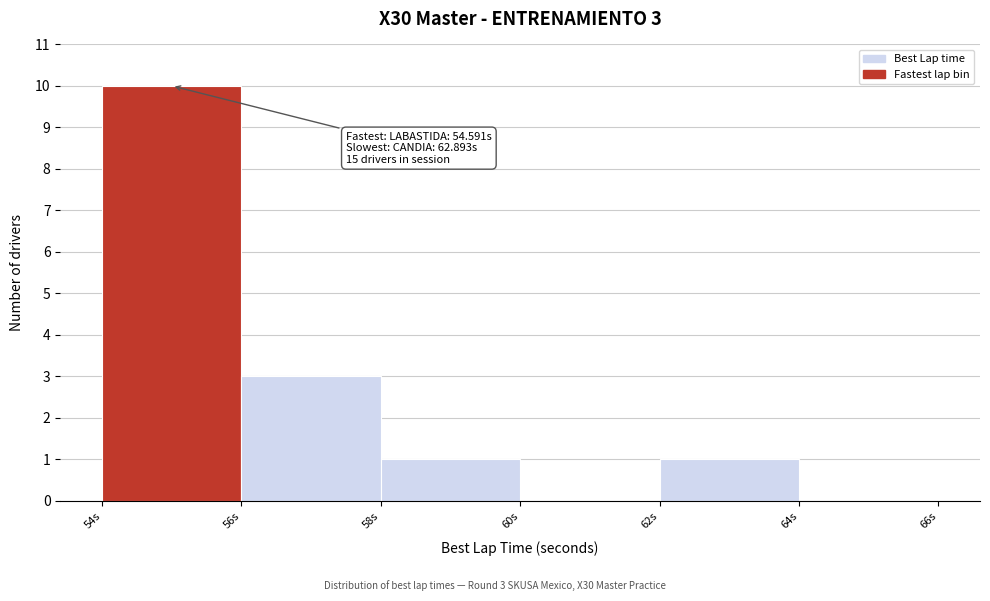

Over which range of the x-axis is the bar tallest?

54 to 56